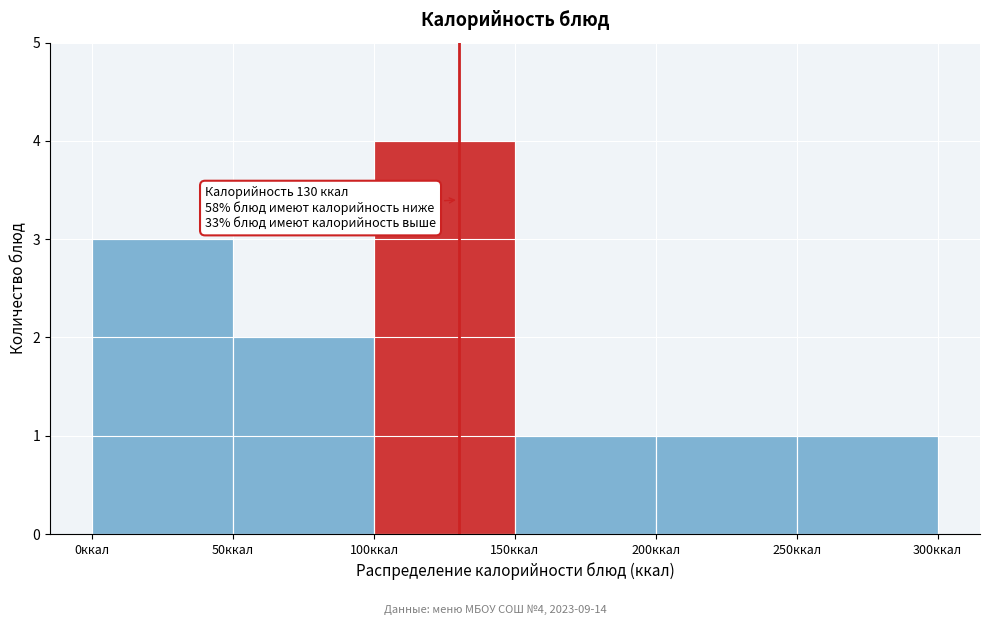

Which range on the x-axis has the tallest bar?

100 to 150